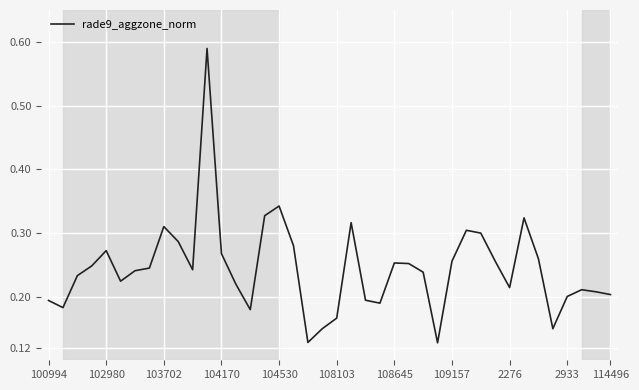

What is the difference between the maximum and minimum values?

0.5